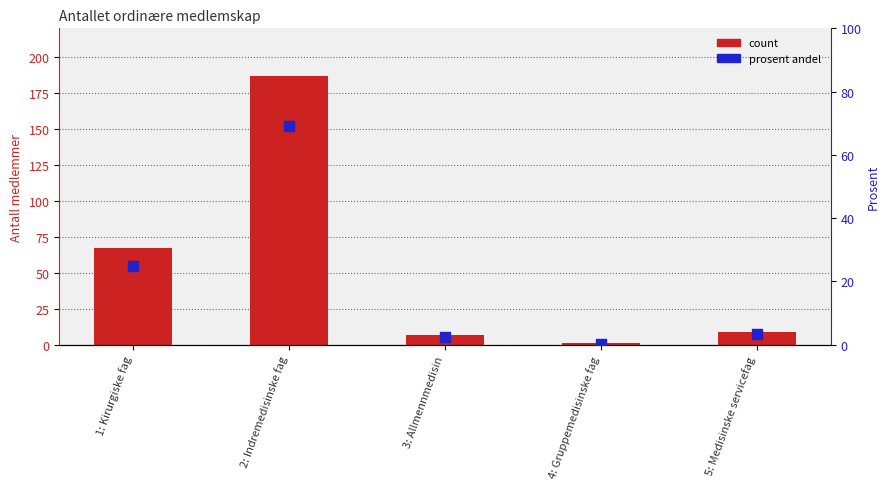

What is the total value across all series at 5: Medisinske servicefag?

12.3